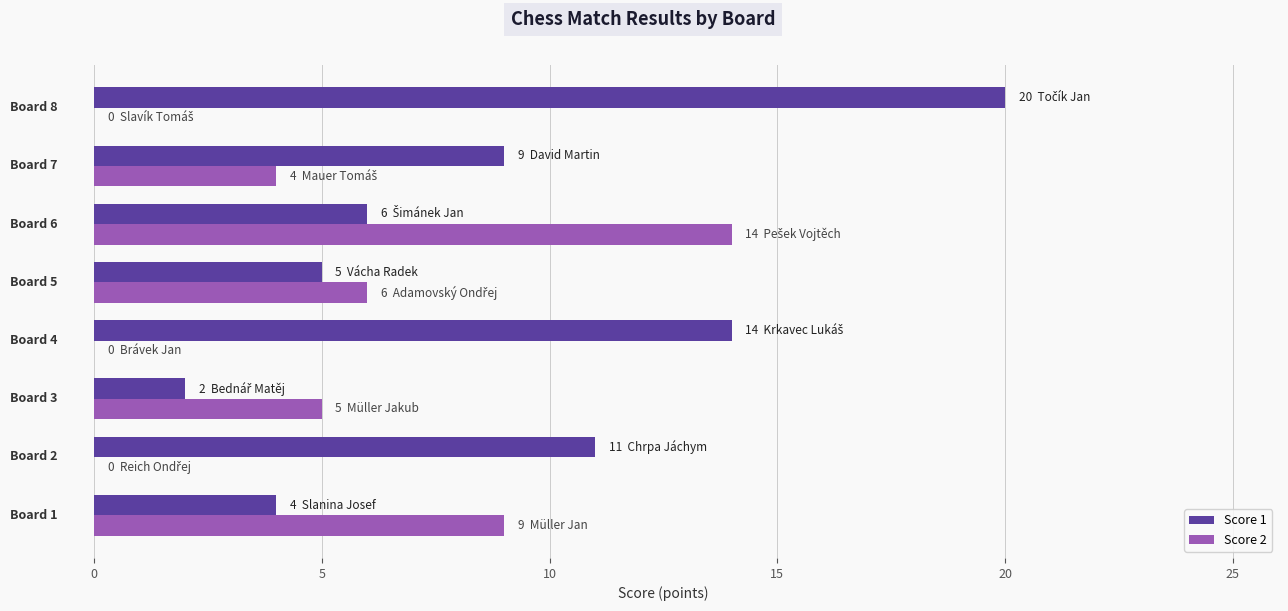

Is the value of Score 1 at 5 greater than the value of Score 2 at 2?

Yes